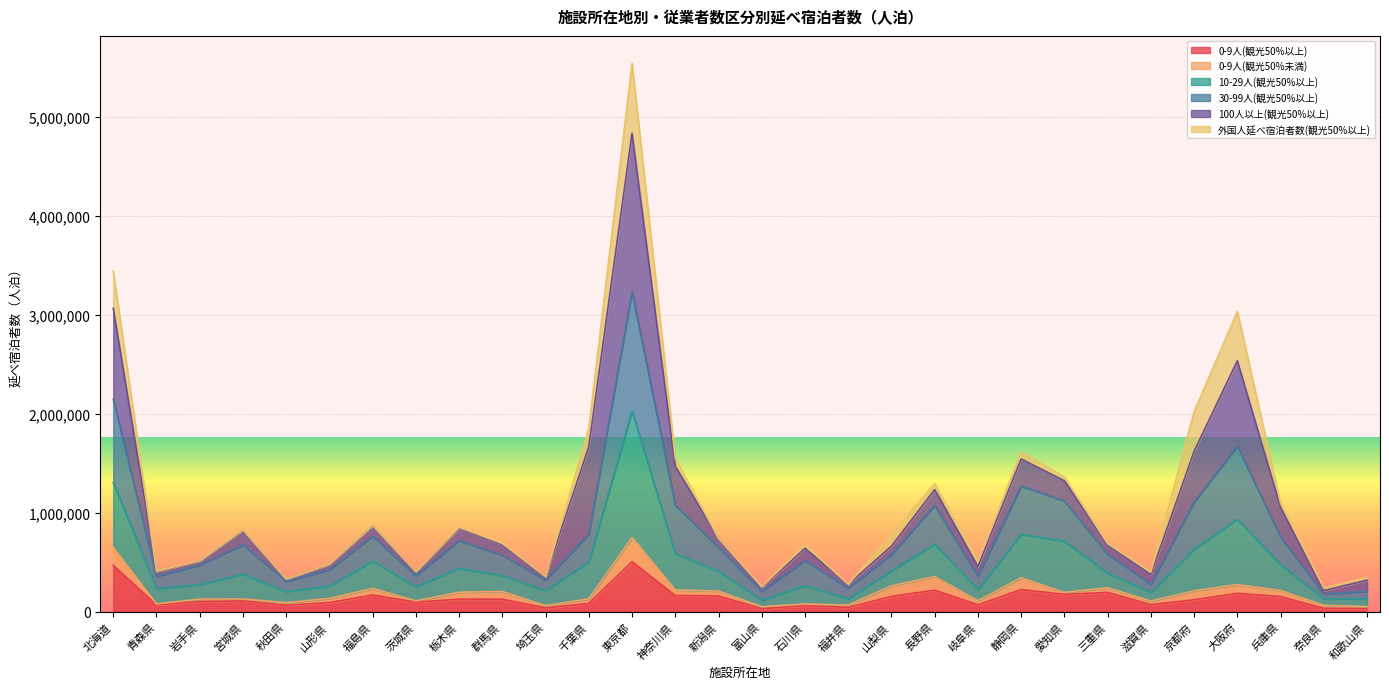

What is the label of the 3rd point from the right?

兵庫県